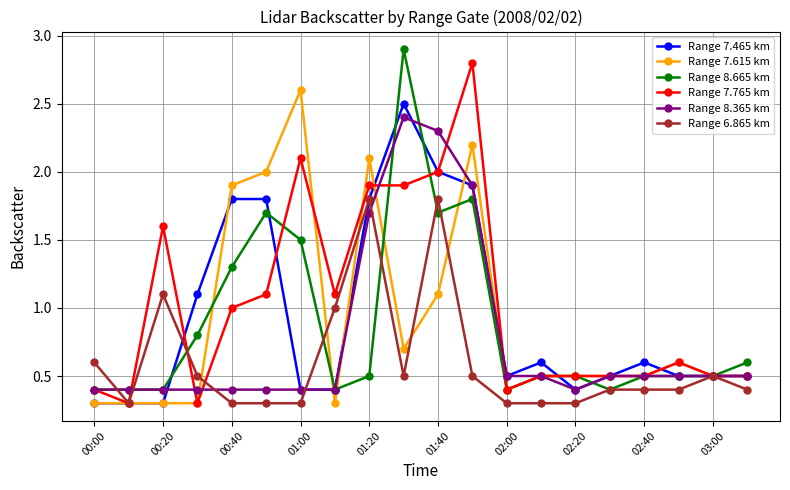

How many lines are shown in the chart?

6